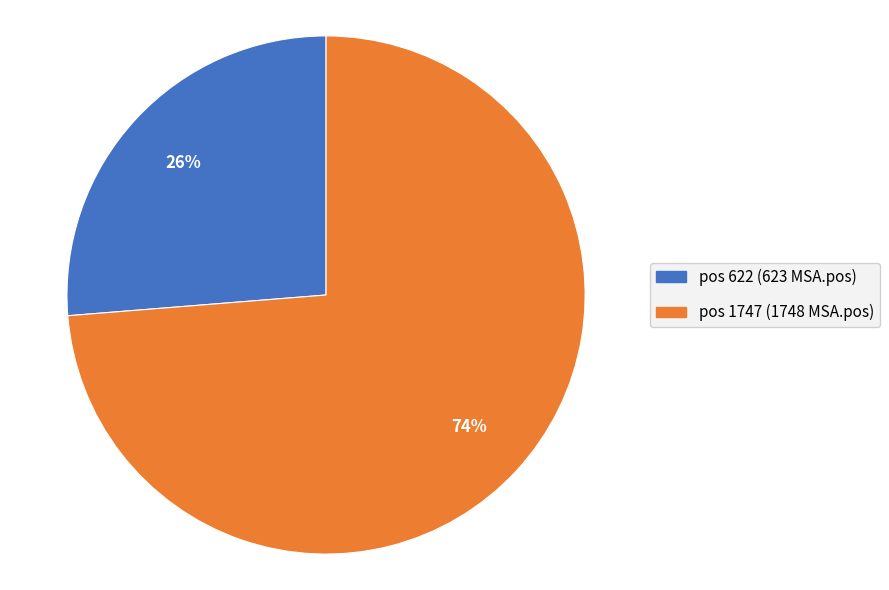

Do pos 1747 (1748 MSA.pos) and pos 622 (623 MSA.pos) together represent more than half of the pie?

Yes